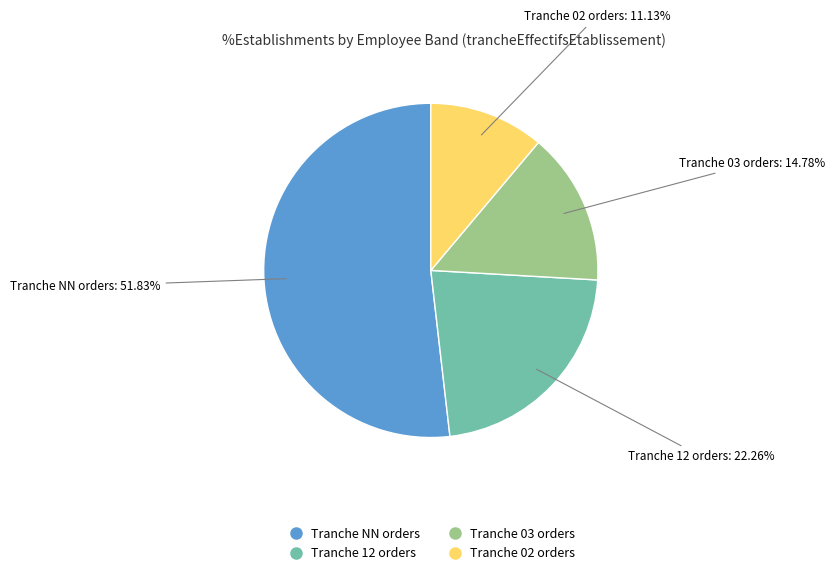

To the nearest percent, what is the average slice percentage?

25%